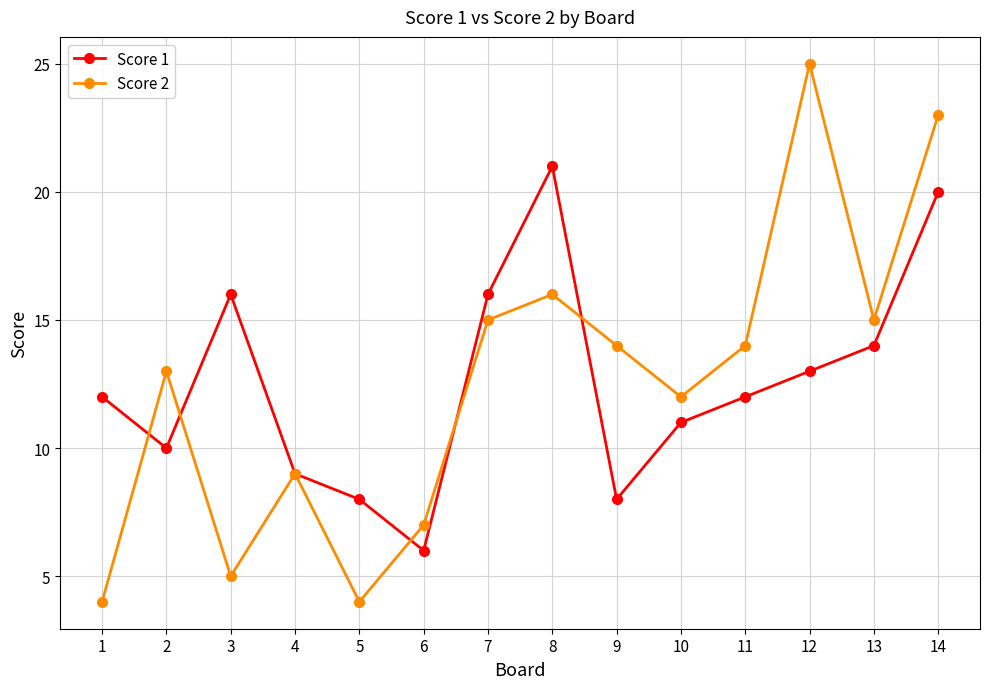

What is the difference between the Score 1 values at 1 and 8?

9